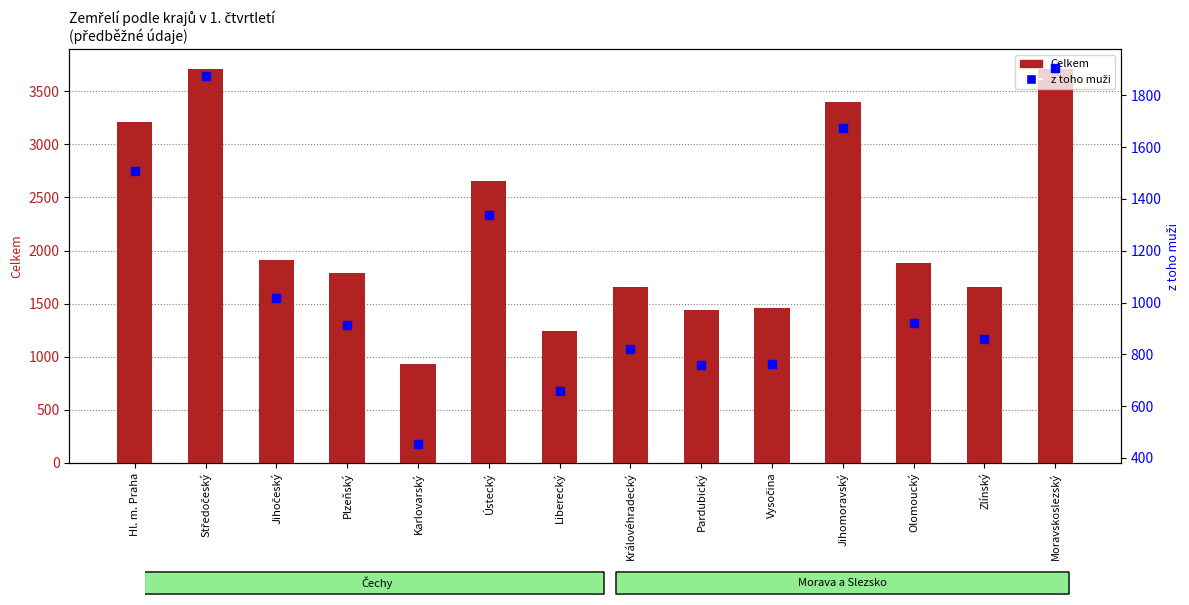

What are all the series names shown in the legend?

Celkem, z toho muži